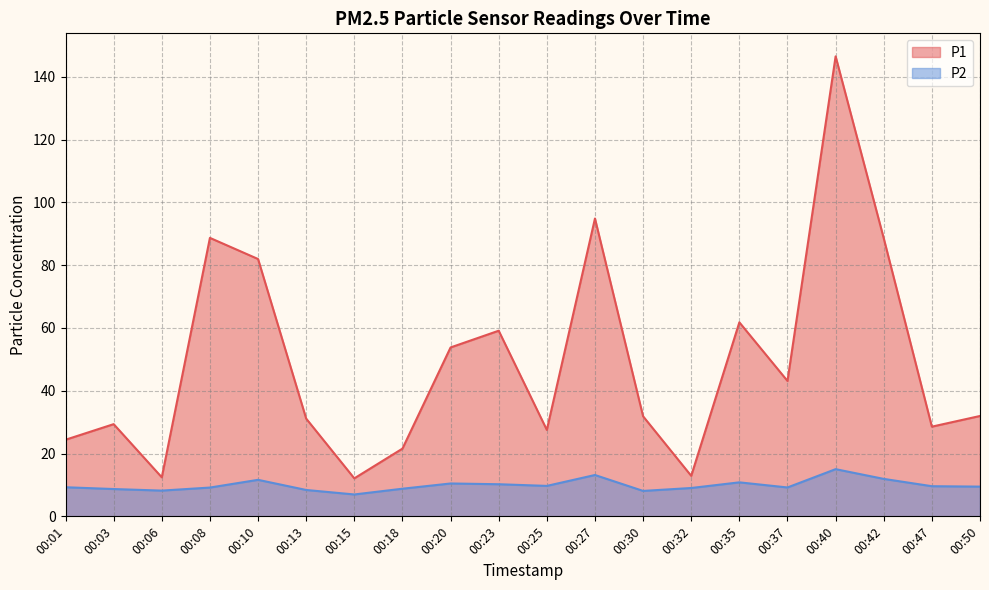

What is the total value across all series at 00:25?

37.2